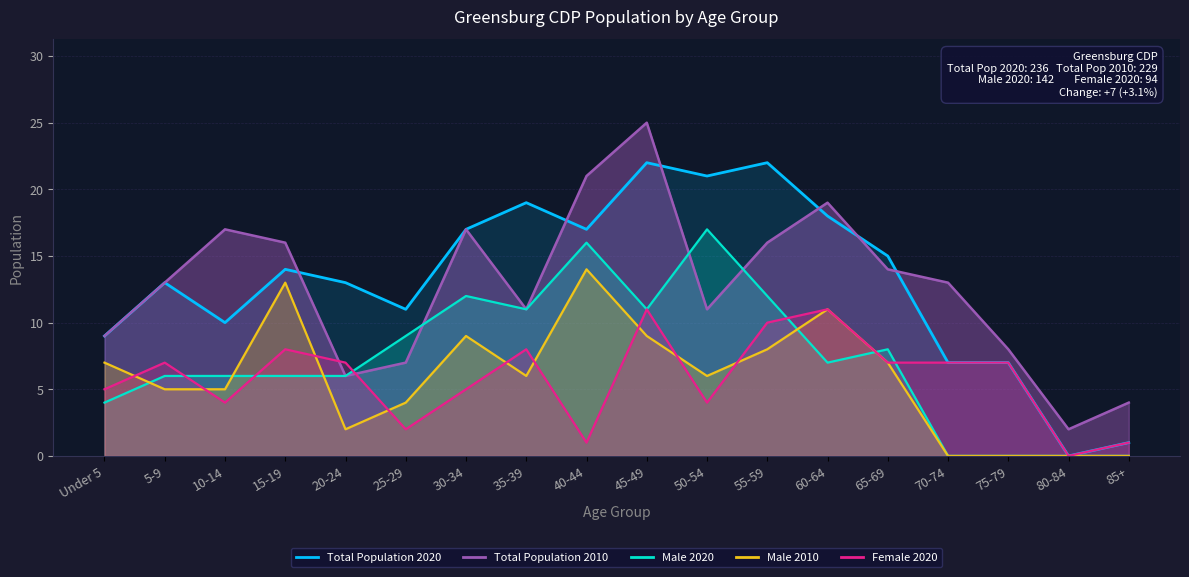

Where is the first local minimum for Total Population 2010?

20-24